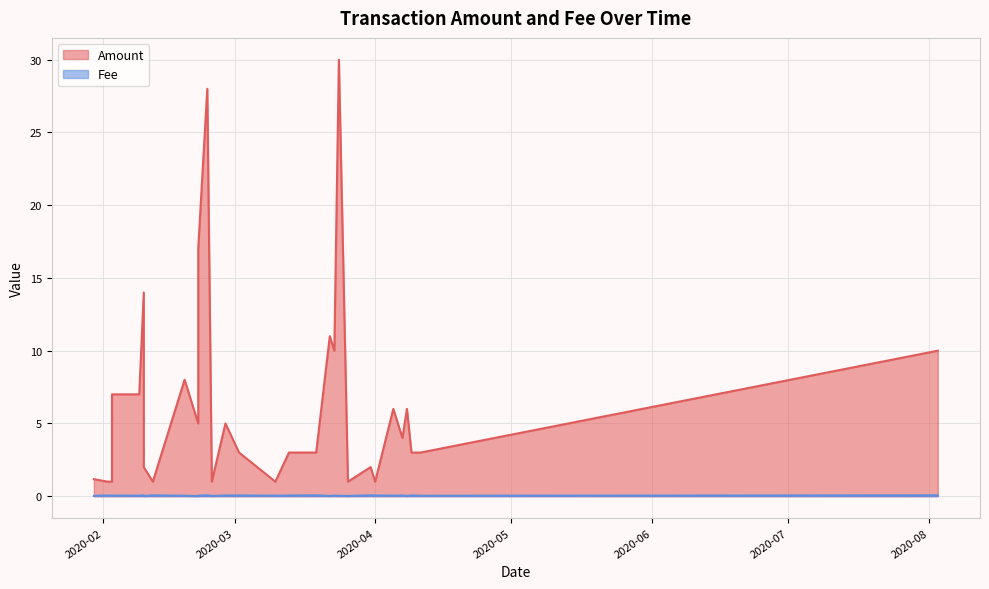

Does the chart display data point markers on the line(s)?

No